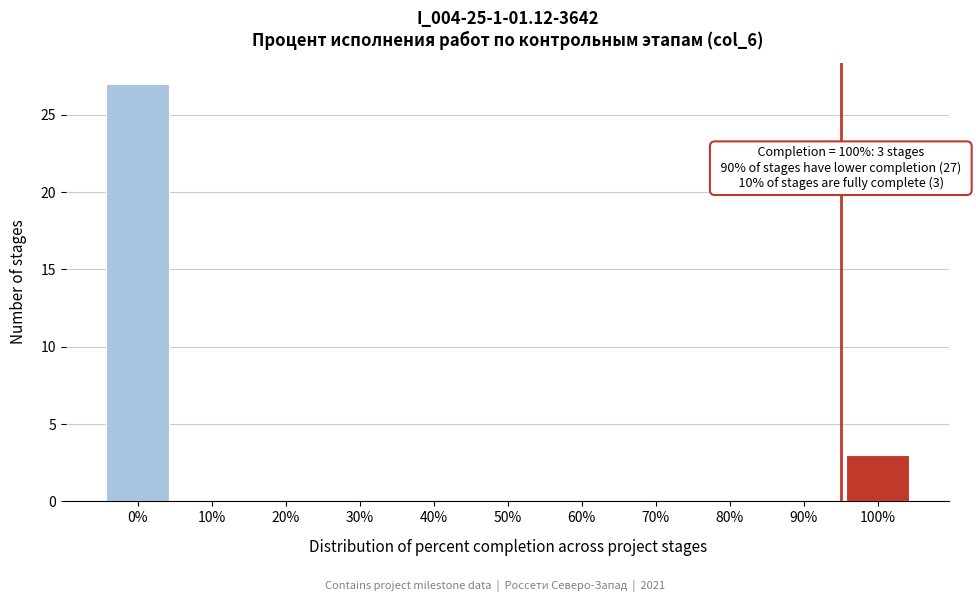

Reading left to right, extract all data points from this chart.

0%=27	10%=0	20%=0	30%=0	40%=0	50%=0	60%=0	70%=0	80%=0	90%=0	100%=3